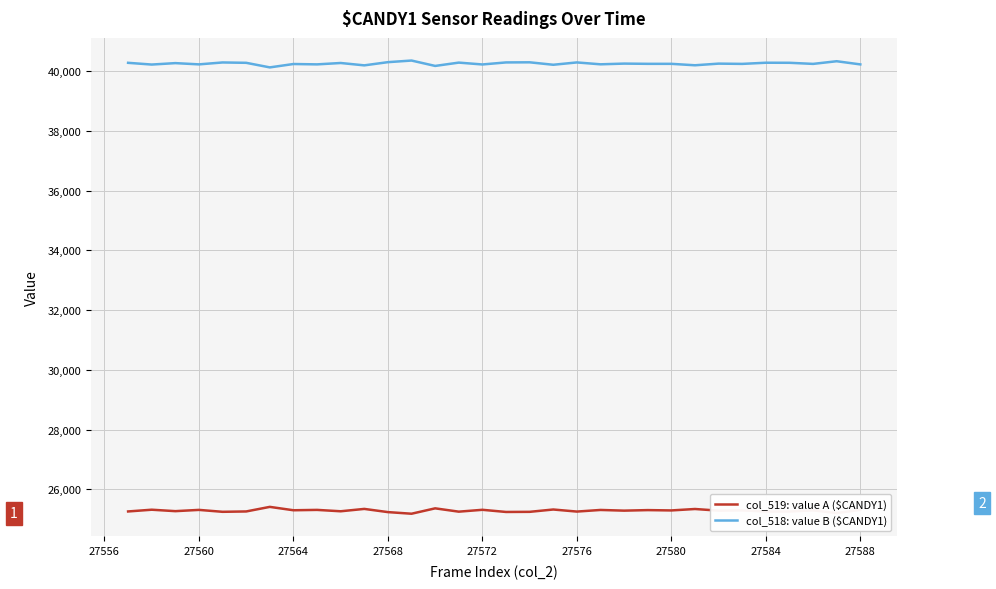

What is the smallest value displayed?

25188